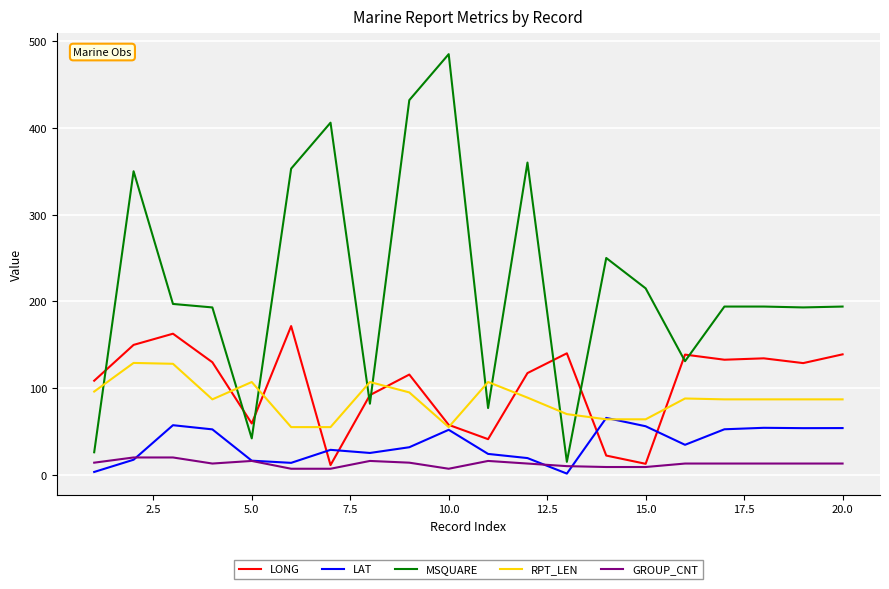

True or false: MSQUARE and RPT_LEN intersect in this chart.

True